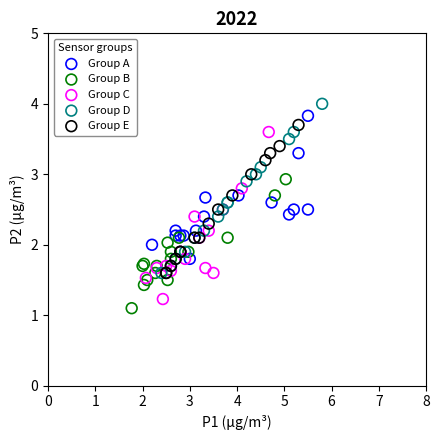

What are all the series names shown in the legend?

Group A, Group B, Group C, Group D, Group E